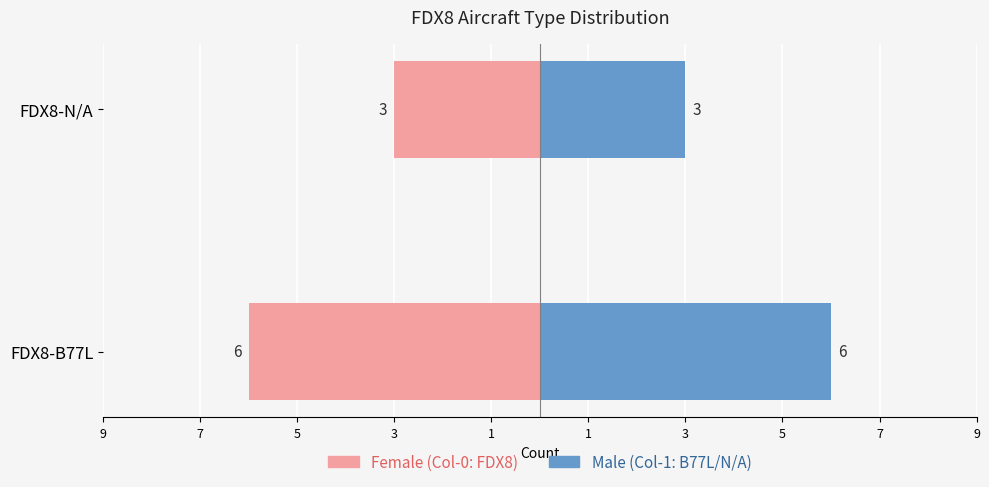

List the series in order of their peak value, highest first.

Male, Female